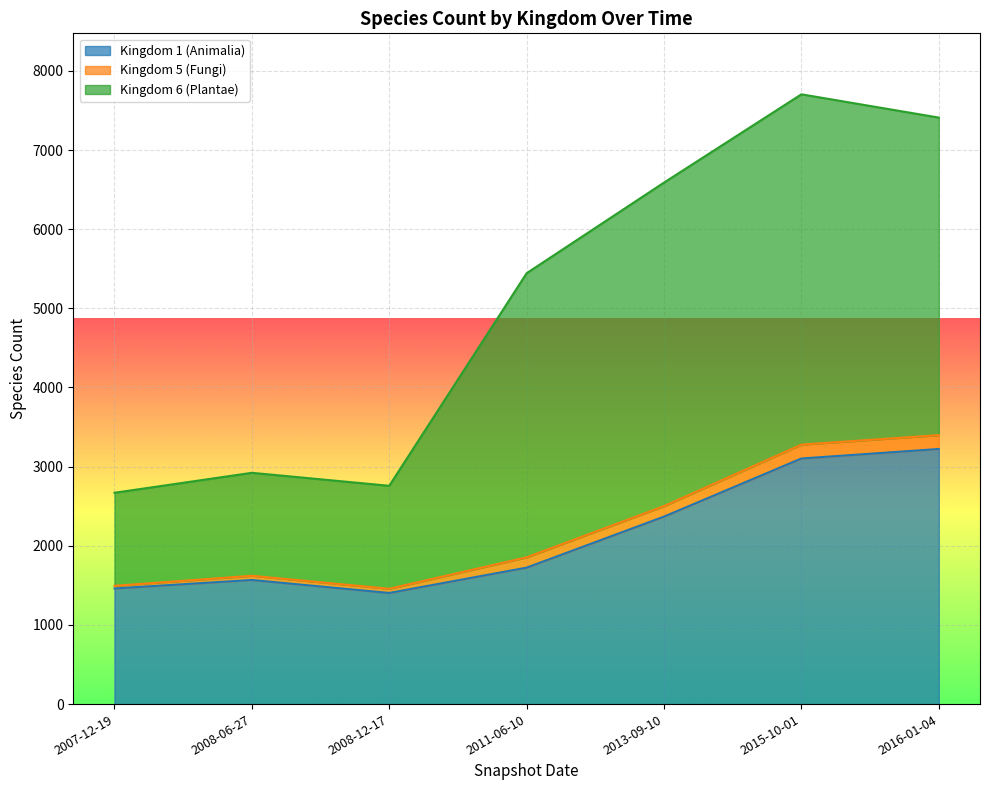

Which category has the lowest value across all series?

2008-12-17